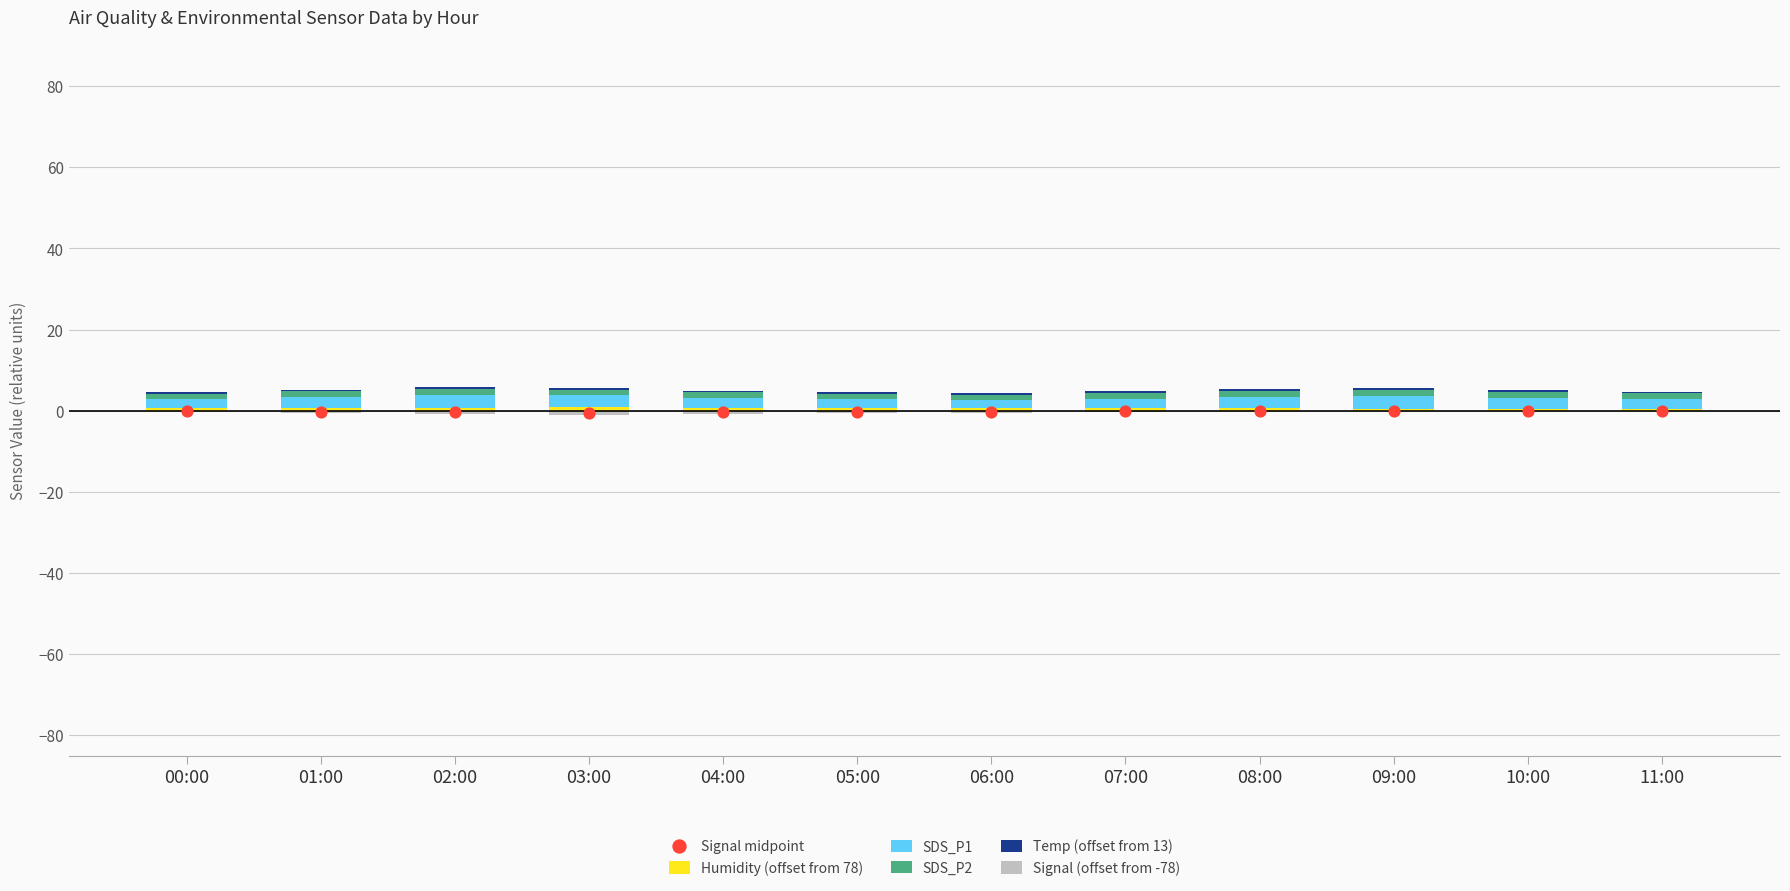

Which series reaches the minimum Y coordinate?

Signal (offset from -78)